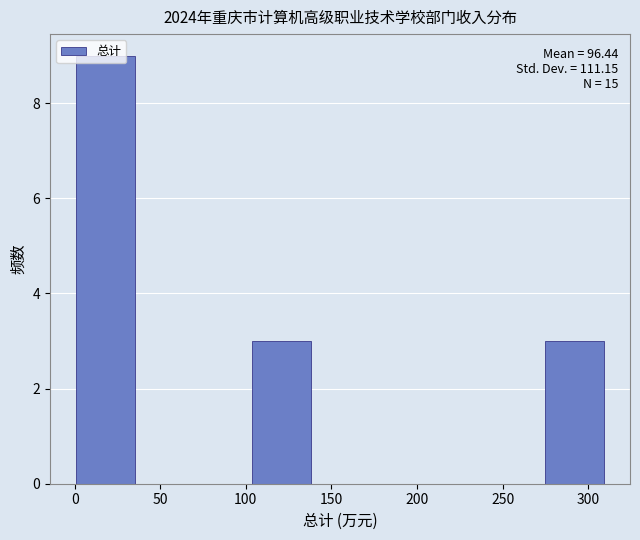

Which range on the x-axis has the tallest bar?

0 to 35